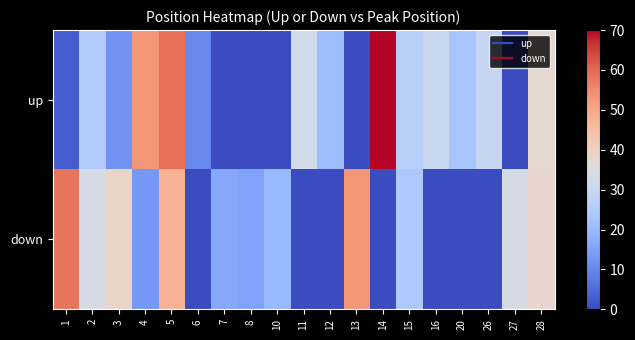

Which has a higher value, 11 or 16?

11